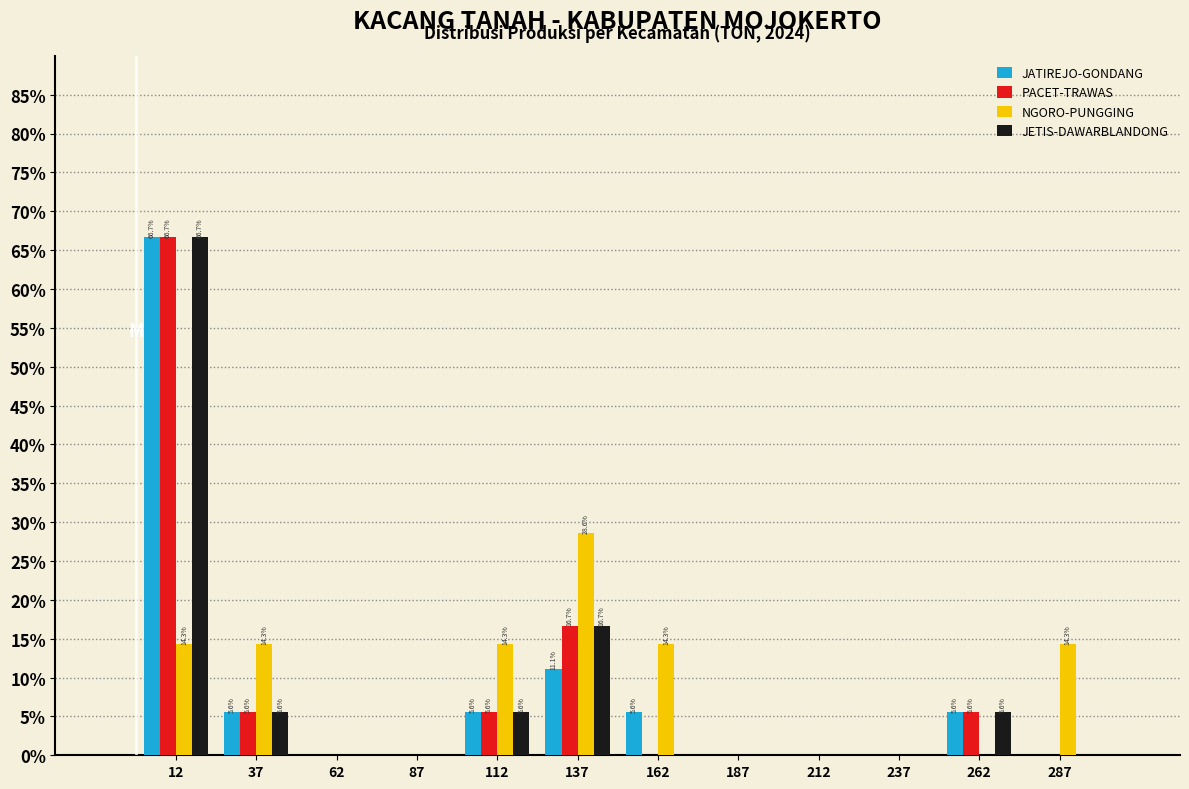

In the JETIS-DAWARBLANDONG series, which range on the x-axis has the tallest bar?

0 to 25